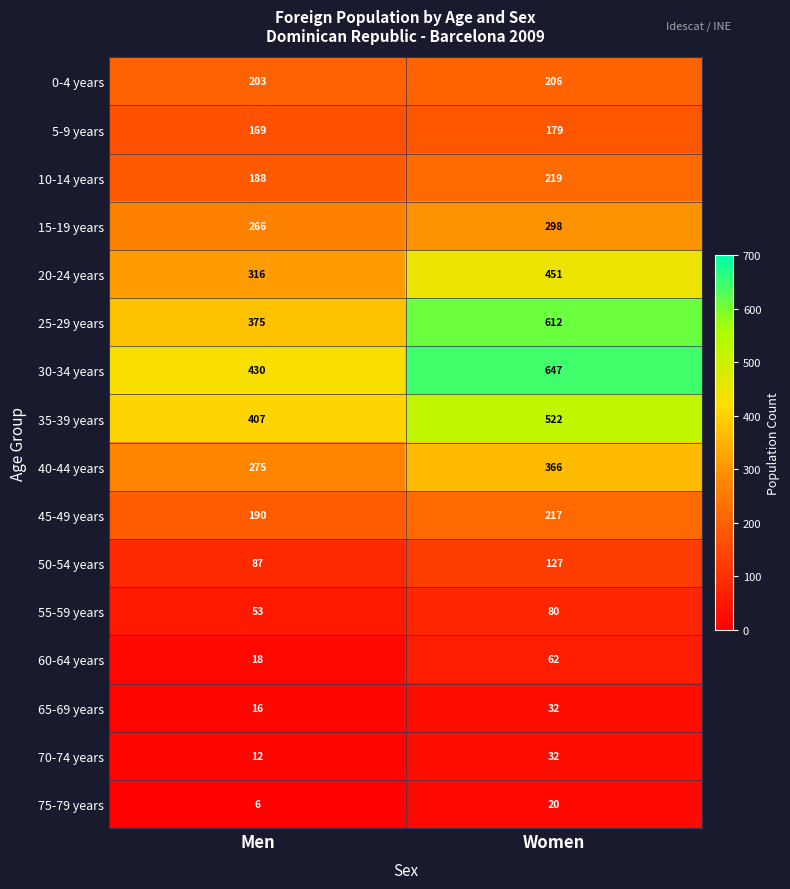

Which series changed the most between Men and Women?

25-29 years